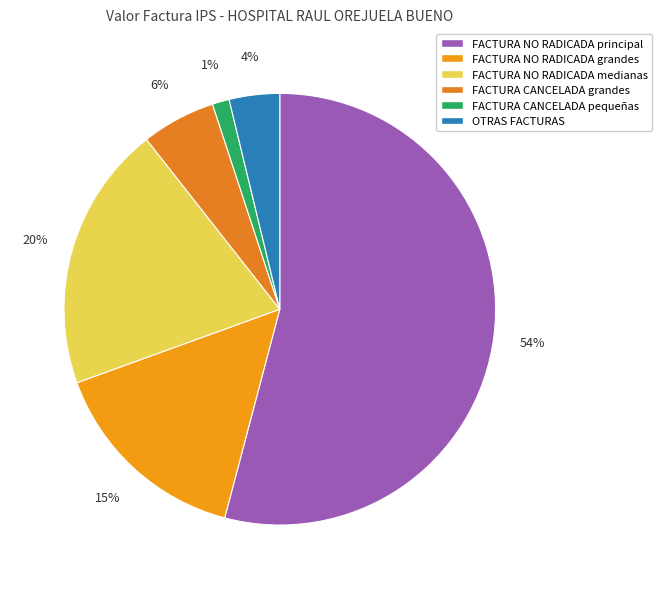

Rank the categories by value from highest to lowest.

FACTURA NO RADICADA principal, FACTURA NO RADICADA medianas, FACTURA NO RADICADA grandes, FACTURA CANCELADA grandes, OTRAS FACTURAS, FACTURA CANCELADA pequeñas